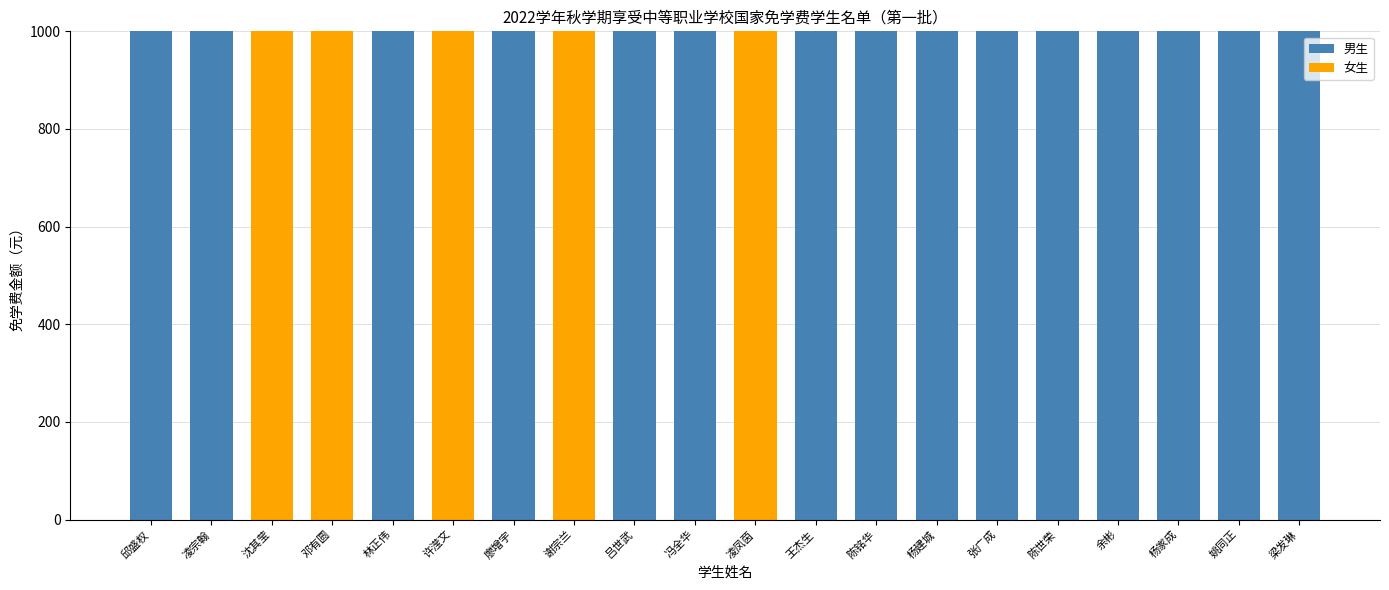

Are the bars horizontal?

No